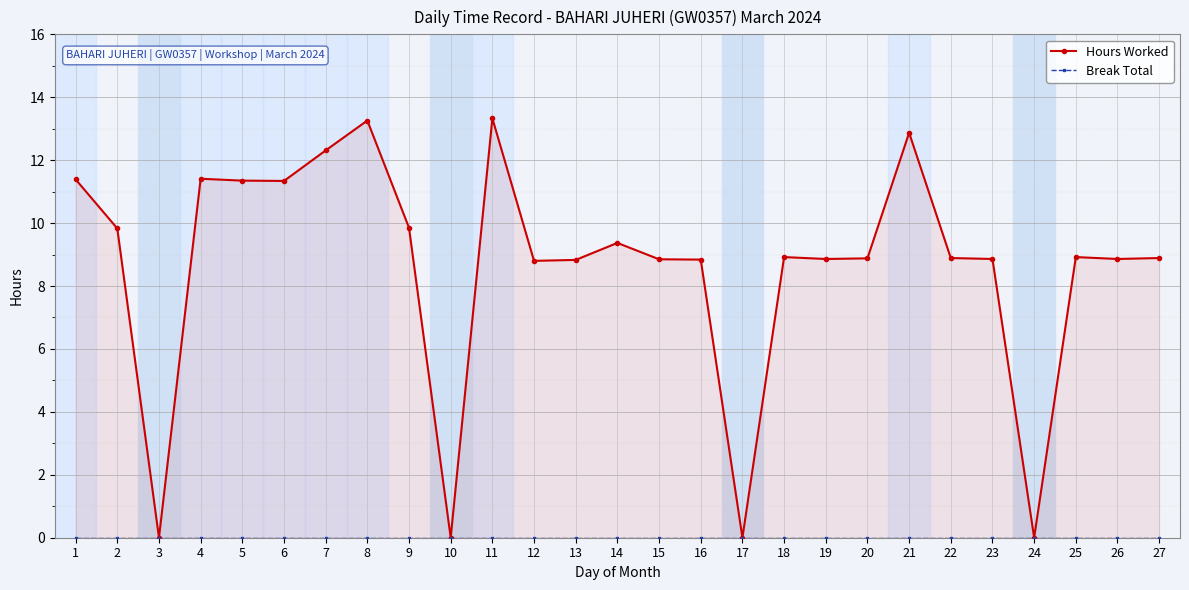

The value of Hours Worked at 3 is 0.0. True or false?

True